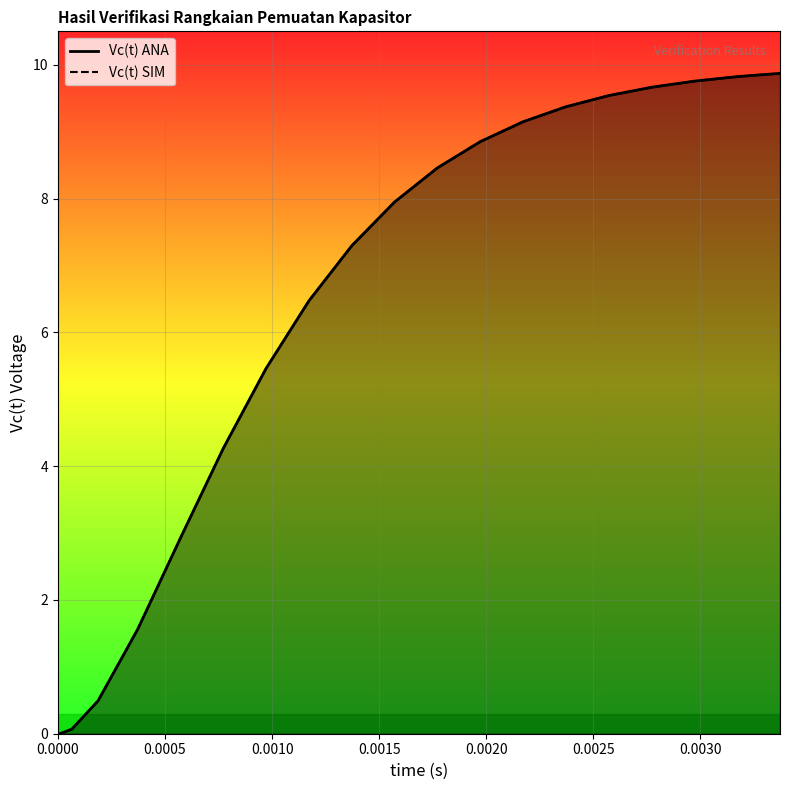

How many times do Vc(t) SIM and Vc(t) ANA cross each other?

2